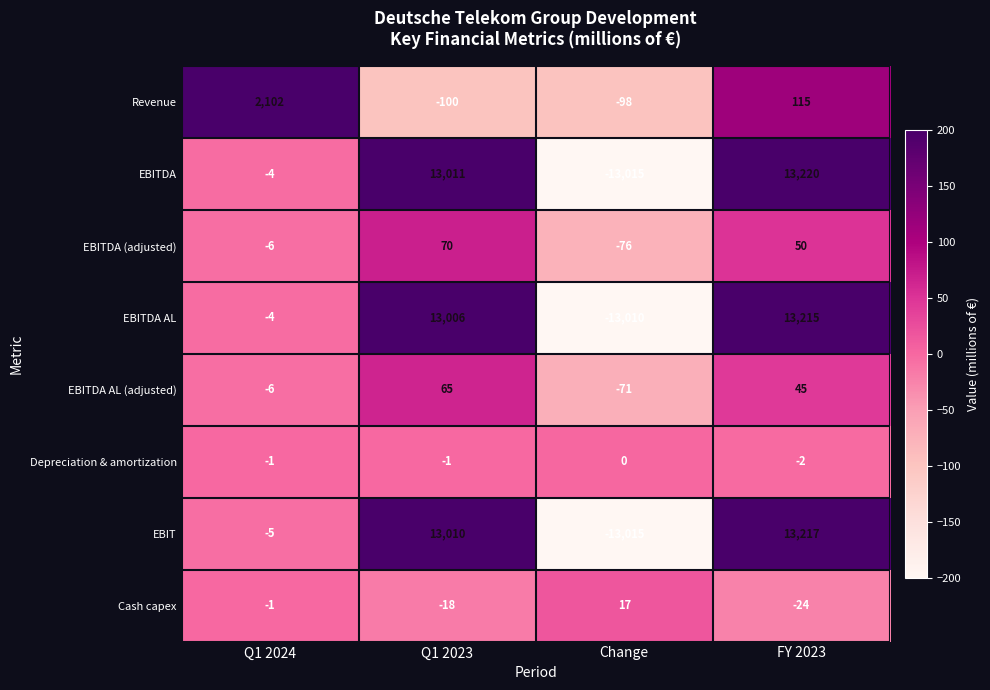

At which label does Cash capex first exceed -1?

Change